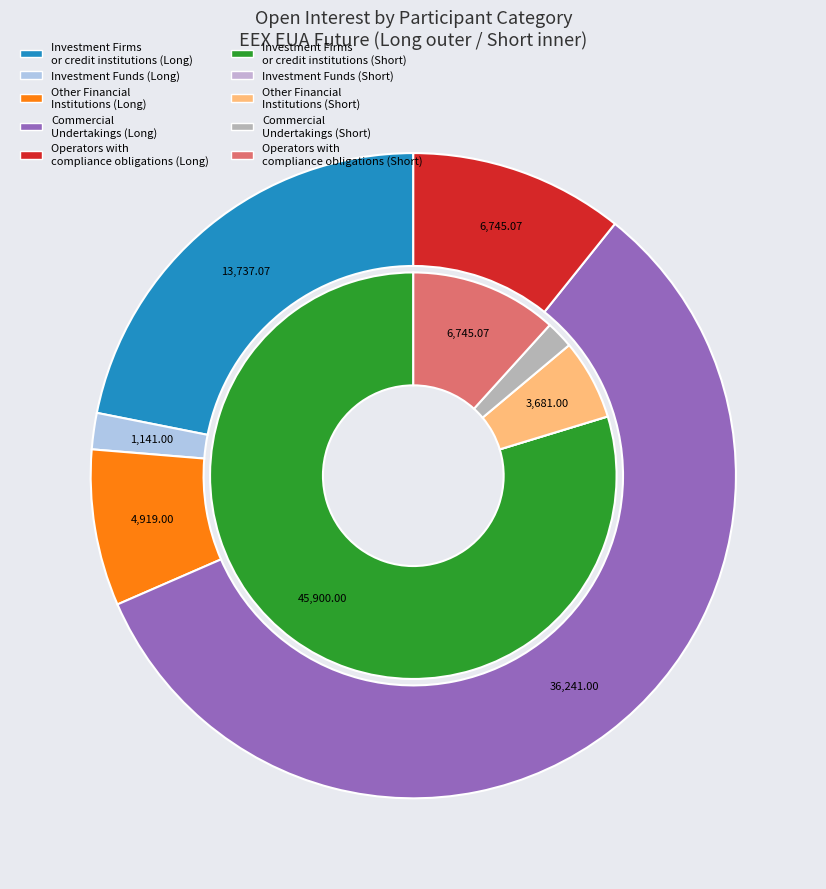

Between Other Financial Institutions and Investment Firms or credit institutions, which is larger?

Investment Firms or credit institutions